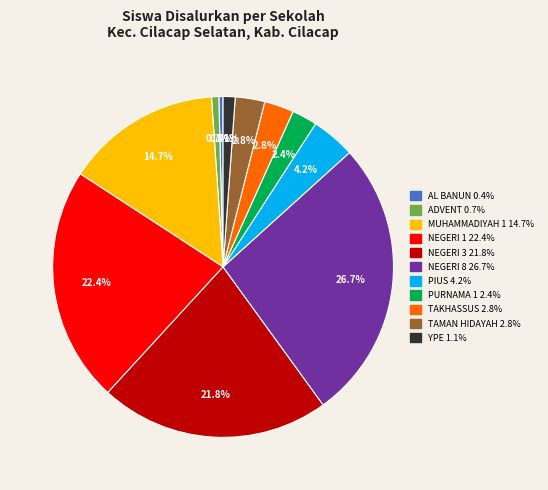

Is there a majority slice in this chart?

No